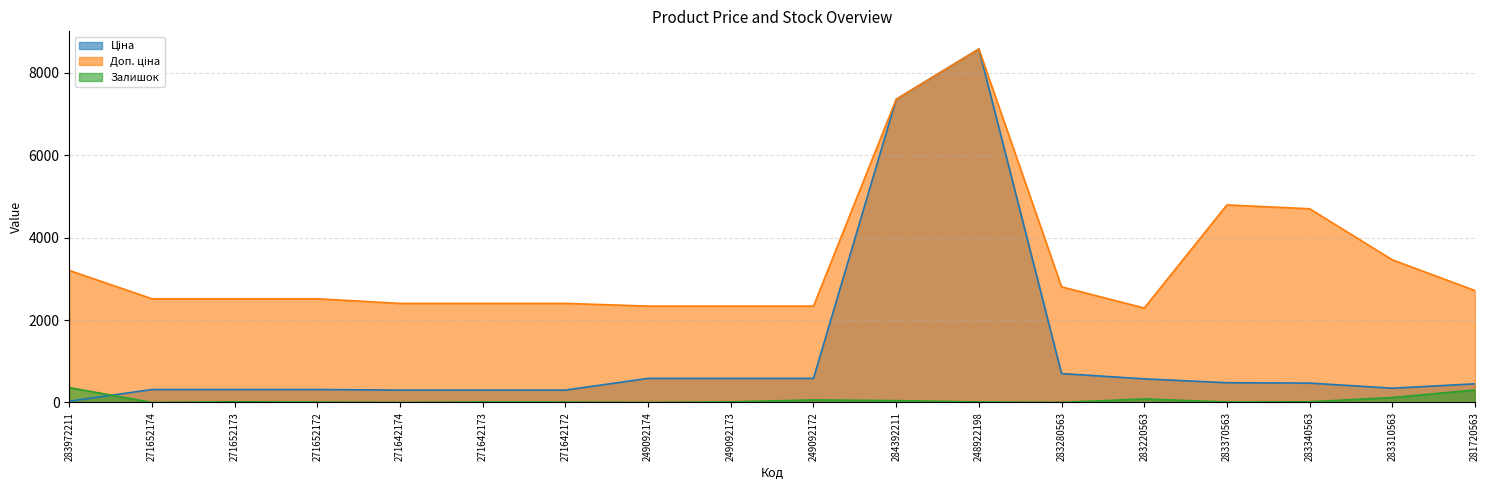

Is the value of Ціна at 248922198 greater than the value of Доп. ціна at 248922198?

No